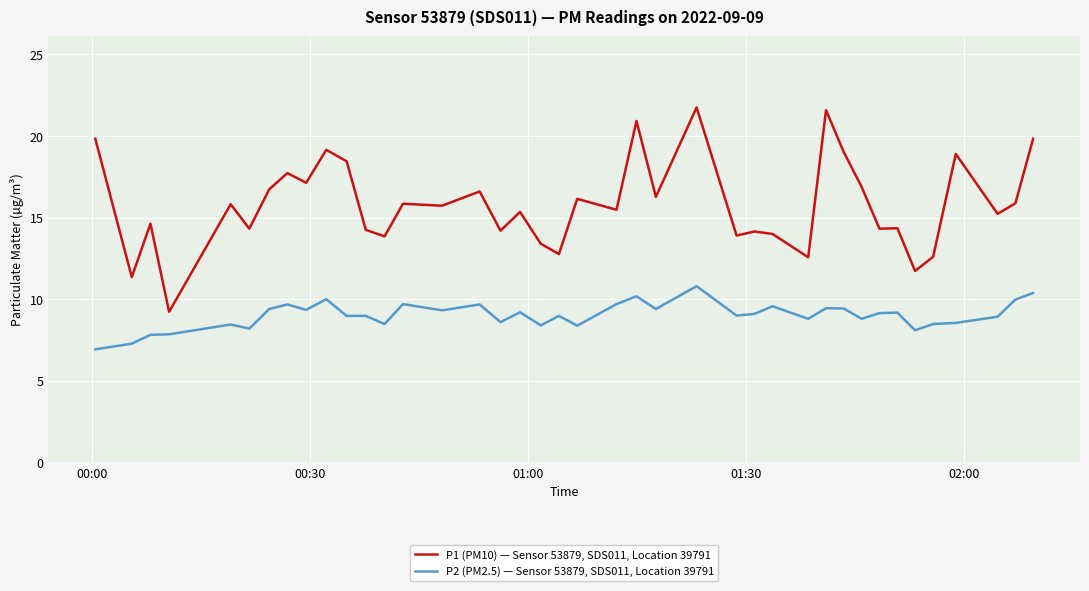

What is the difference between the maximum and minimum values in the P1 (PM10) — Sensor 53879, SDS011, Location 39791 series?

12.5